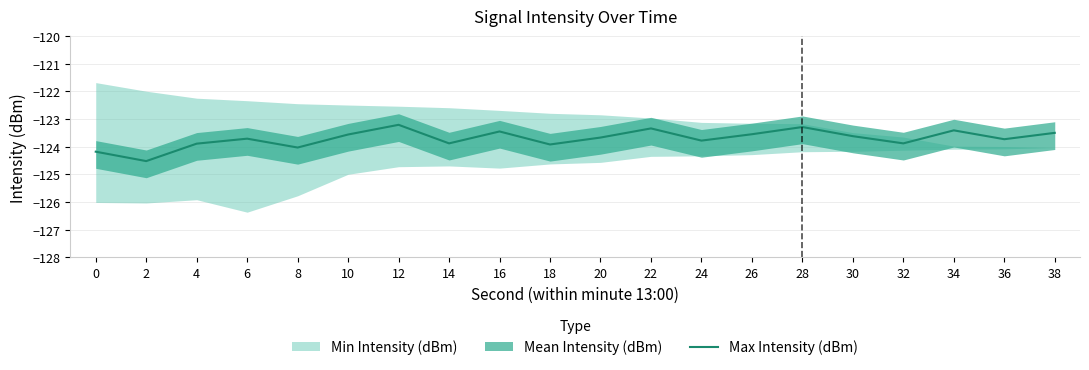

What is the approximate value at 2?

-124.5